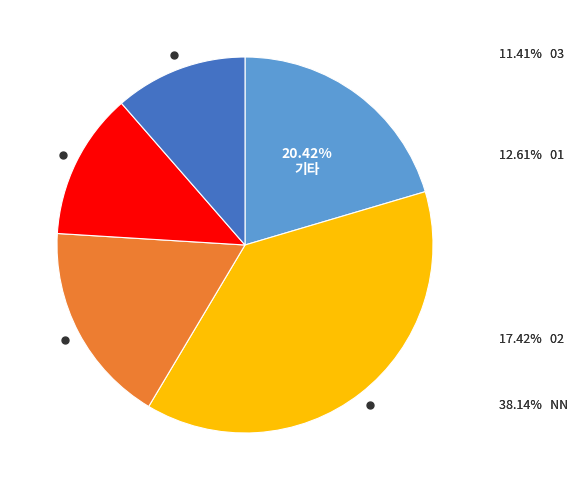

Is there any slice that represents more than half of the pie?

No